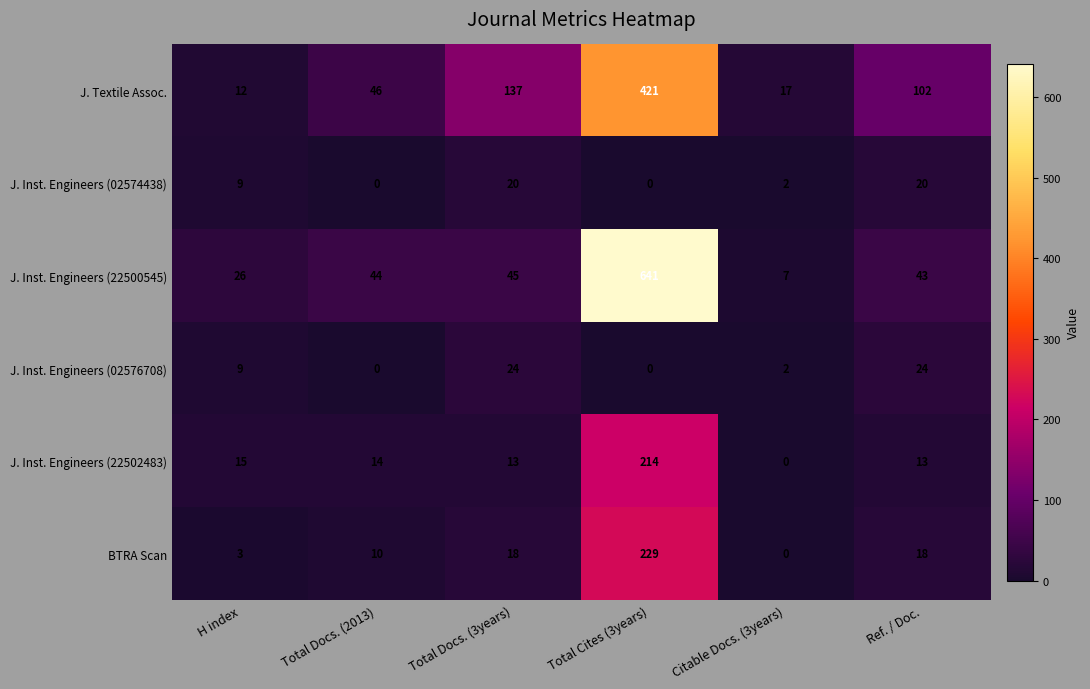

What is the average value of the J. Inst. Engineers (22502483) series?

45